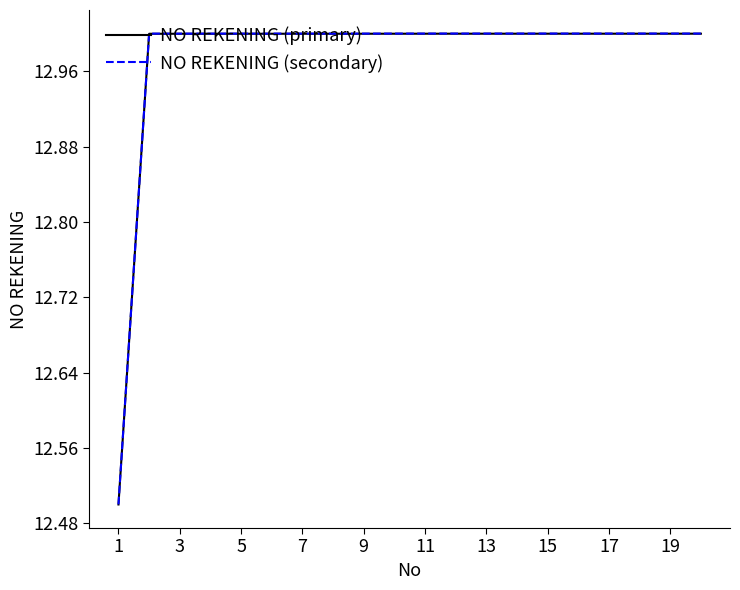

What is the lowest value of the NO REKENING (primary) series?

12.5